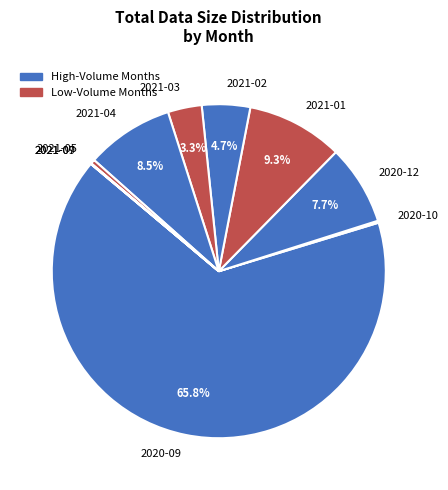

To the nearest percent, what is the difference between the largest and smallest slice percentages?

66%